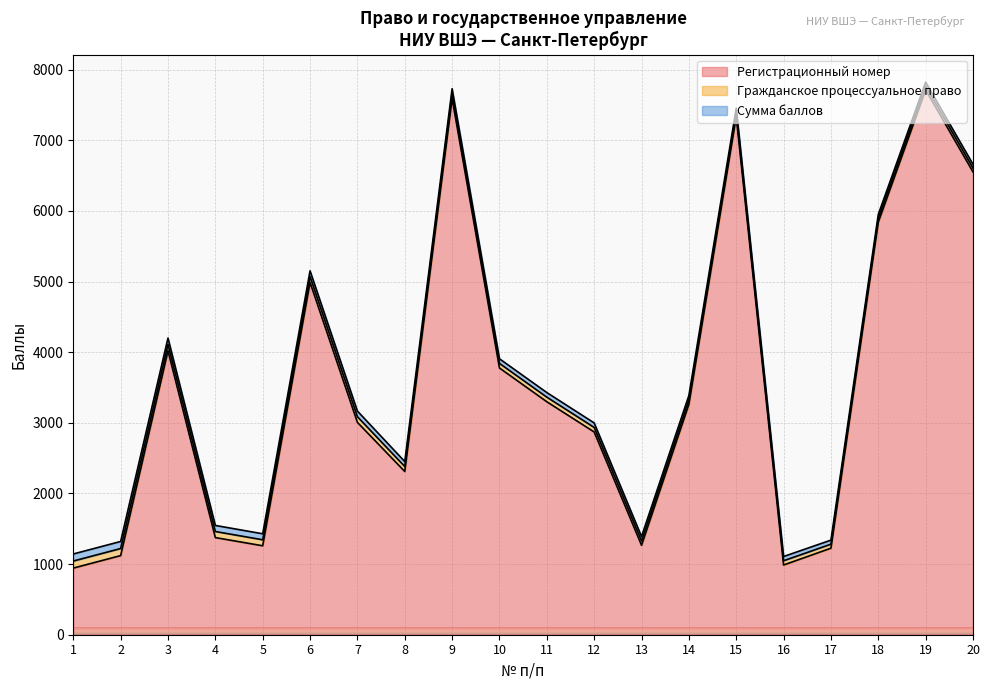

What is the minimum value shown in the chart?

54